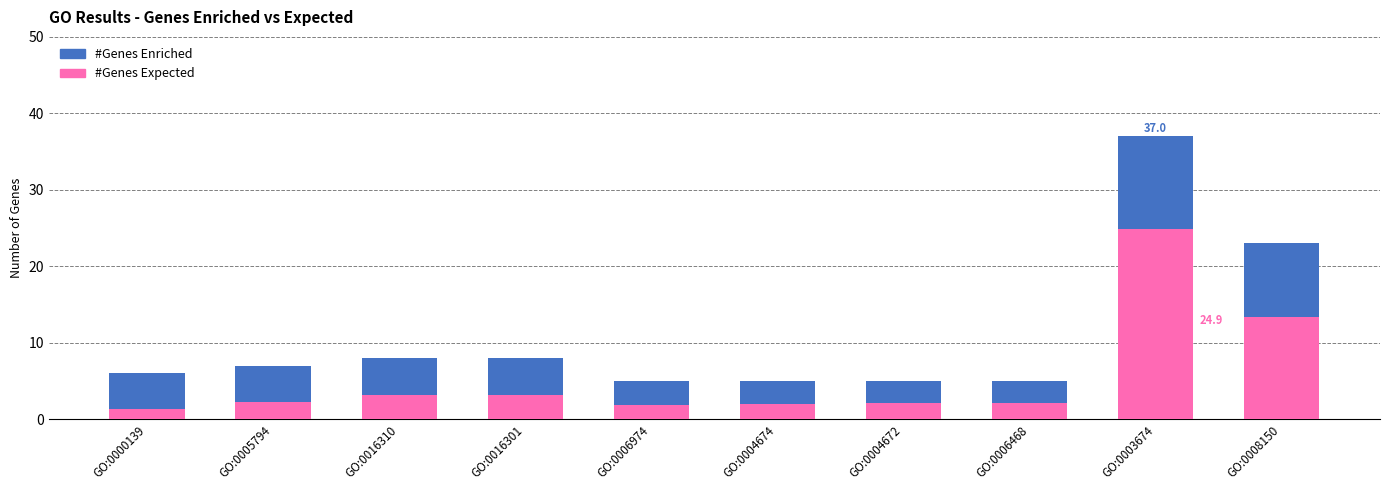

What is the sum of the #Genes Expected values at GO:0016310 and GO:0006468?

5.3